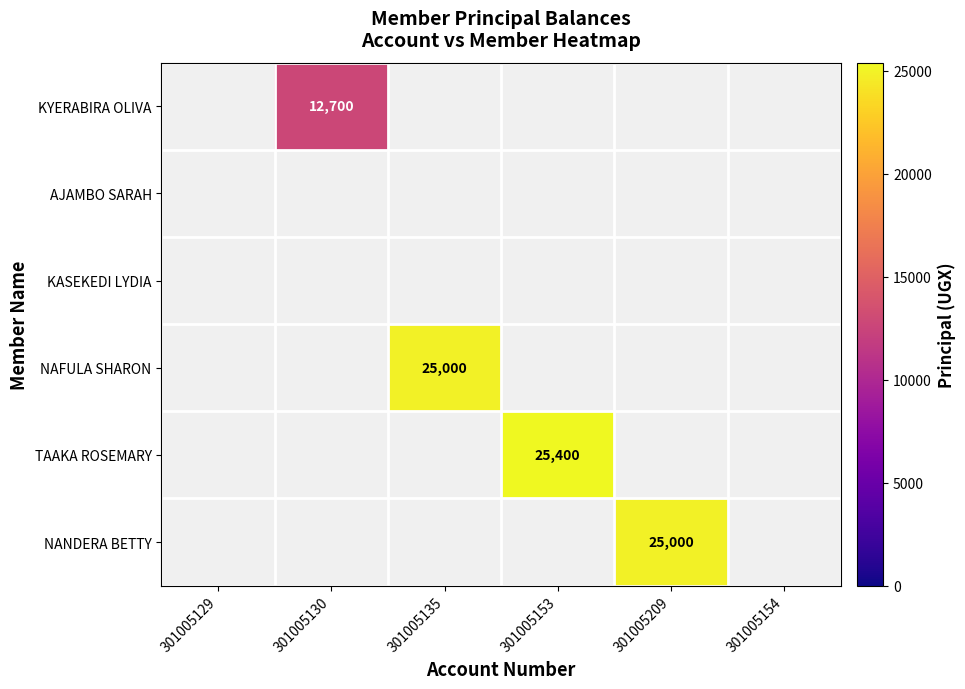

Which label corresponds to the smallest value in the chart?

301005129